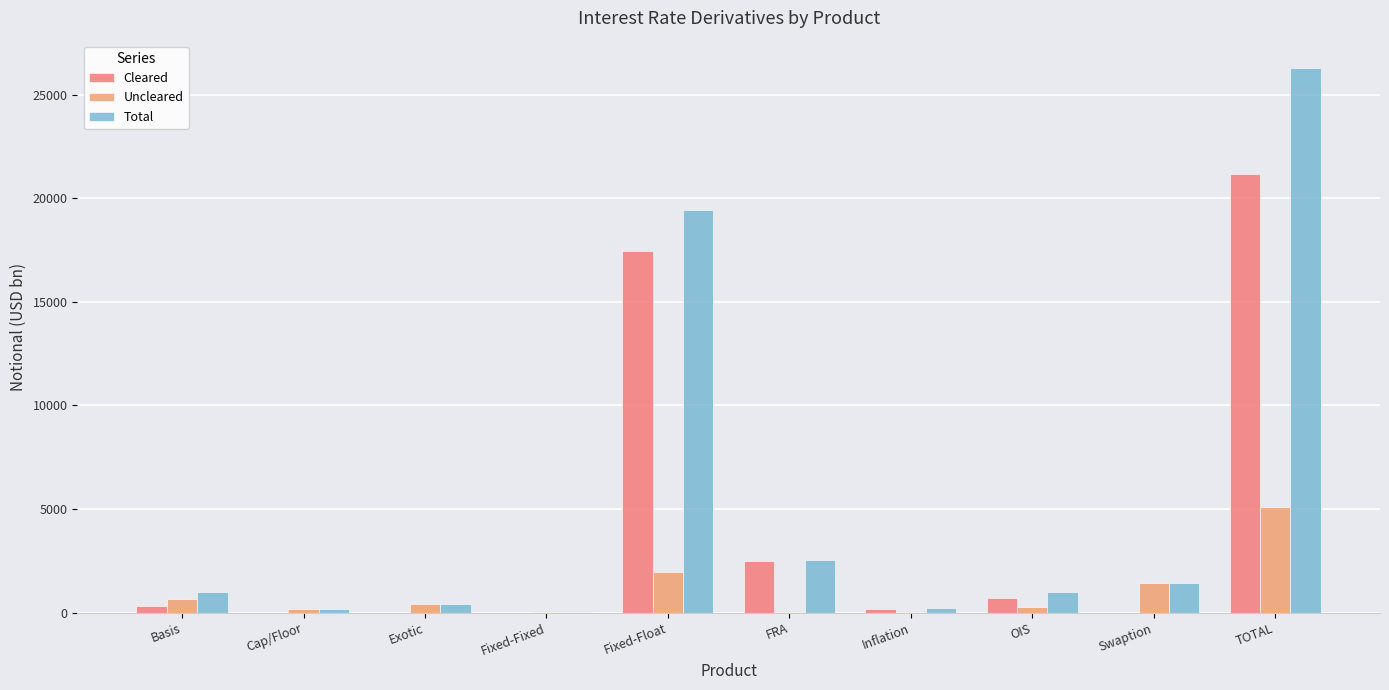

Rank the categories by Cleared value from lowest to highest.

Cap/Floor, Exotic, Fixed-Fixed, Swaption, Inflation, Basis, OIS, FRA, Fixed-Float, TOTAL